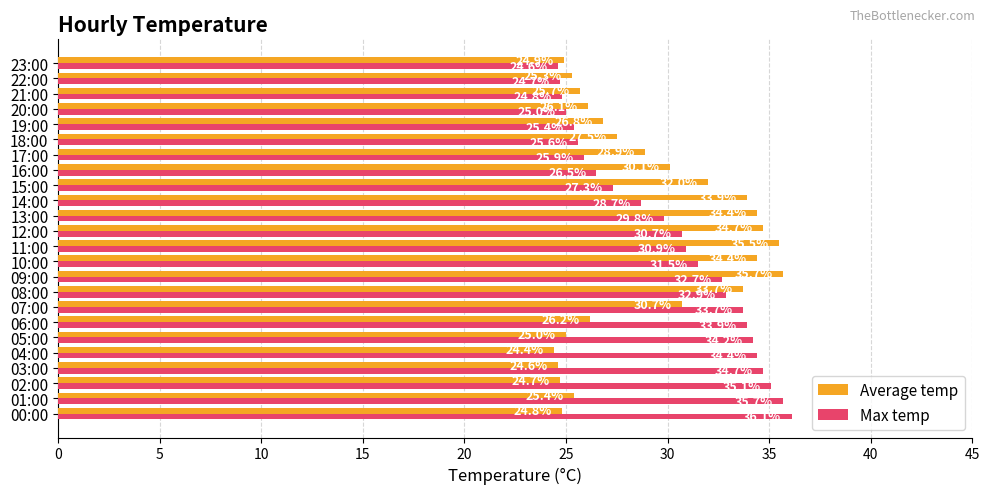

List the series in order of their overall mean, highest first.

Max temp, Average temp